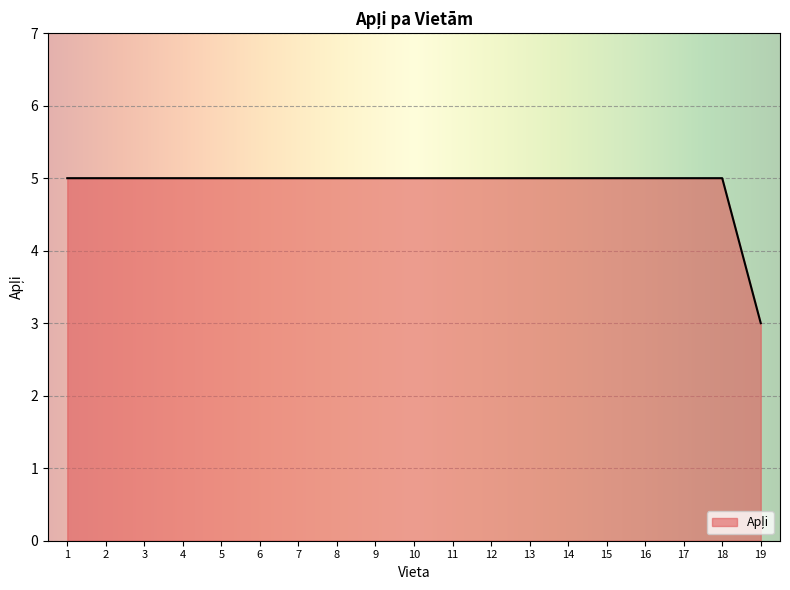

Approximately how many times larger is the value at 3 compared to 18?

1.0